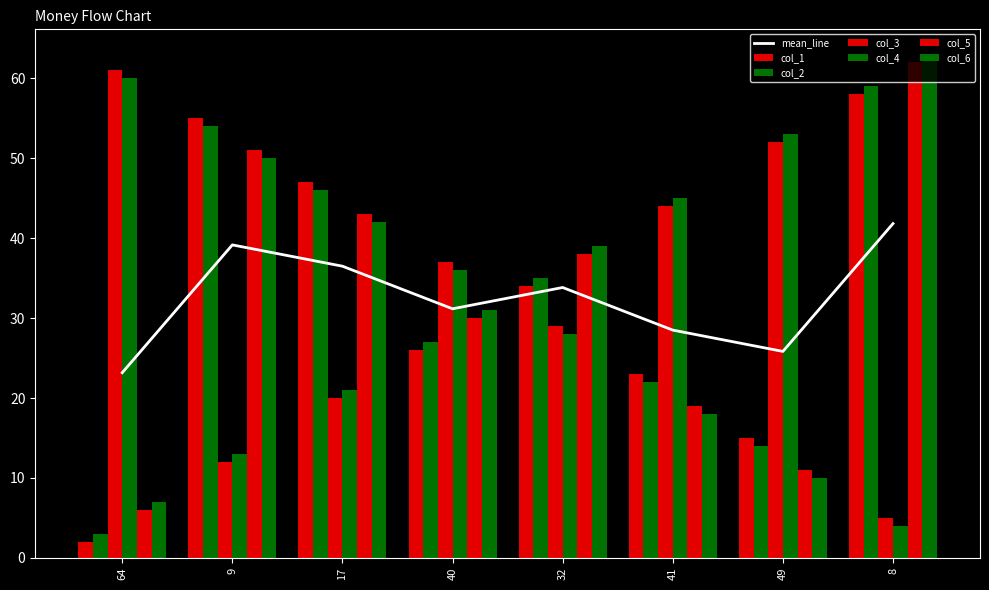

At 9, list the series in order from largest to smallest.

col_1, col_2, col_5, col_6, col_4, col_3